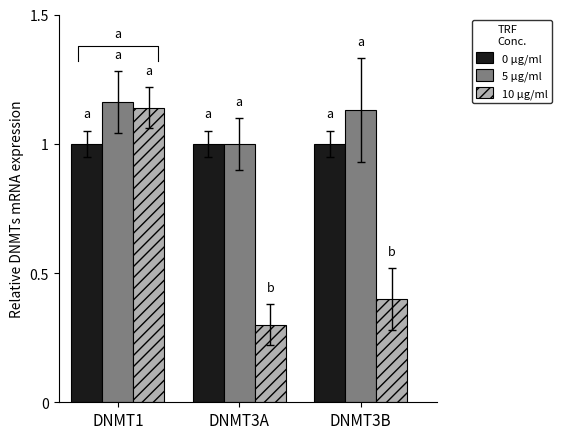

How many groups of bars are there?

3